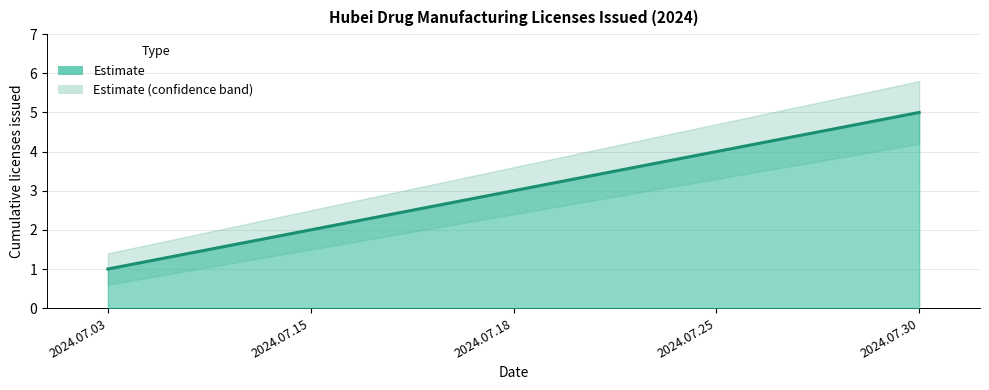

What is the change in value from 2024.07.15 to 2024.07.25?

+2